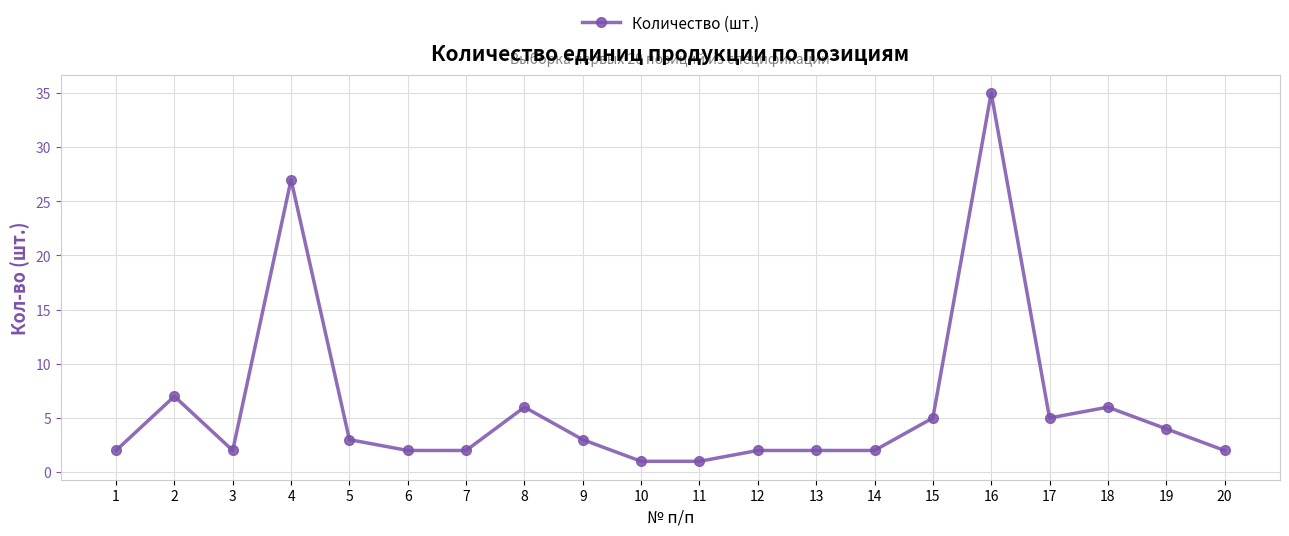

Reading left to right, what are all the values shown in this chart?

2	7	2	27	3	2	2	6	3	1	1	2	2	2	5	35	5	6	4	2